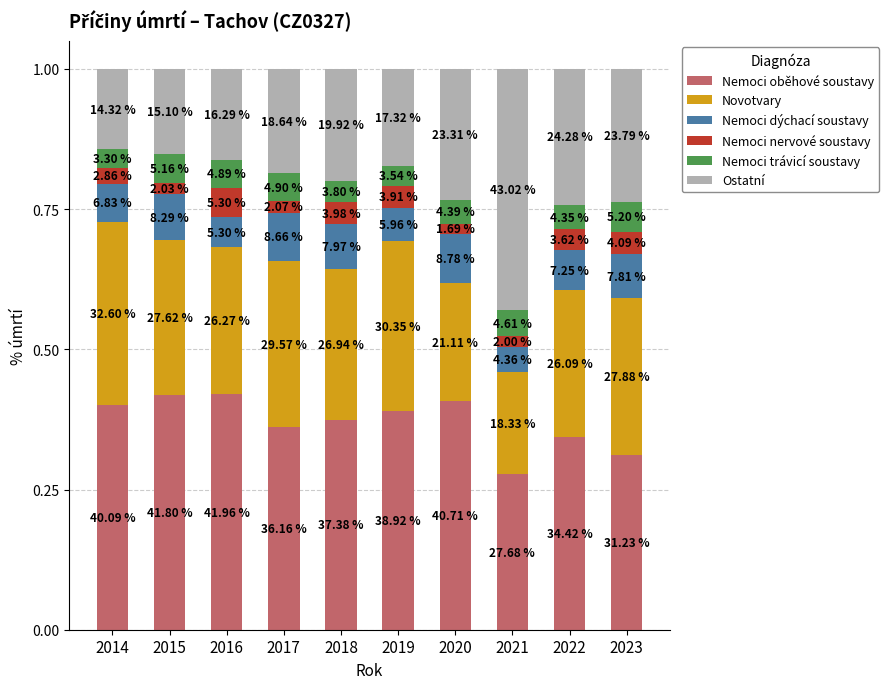

Count the Ostatní values in the range 0 to 1.

10